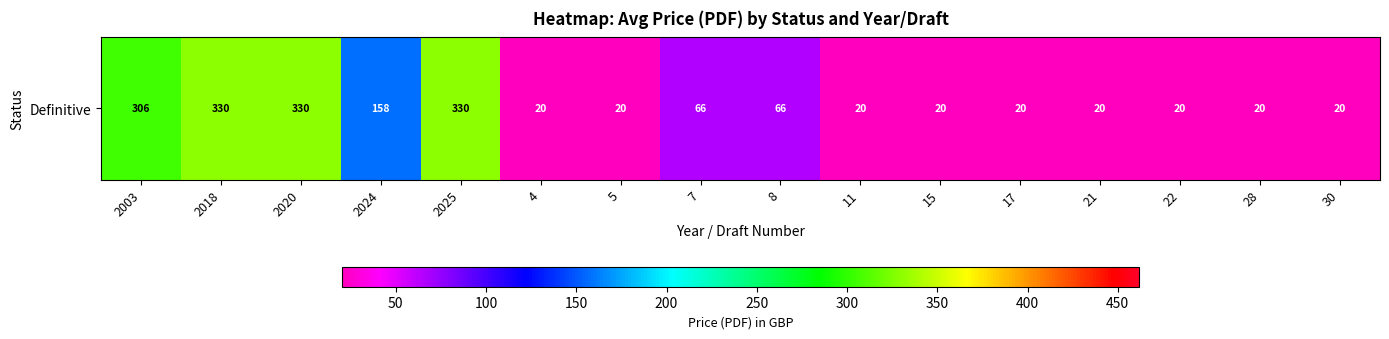

The chart shows a value of 8 at 21. True or false?

False